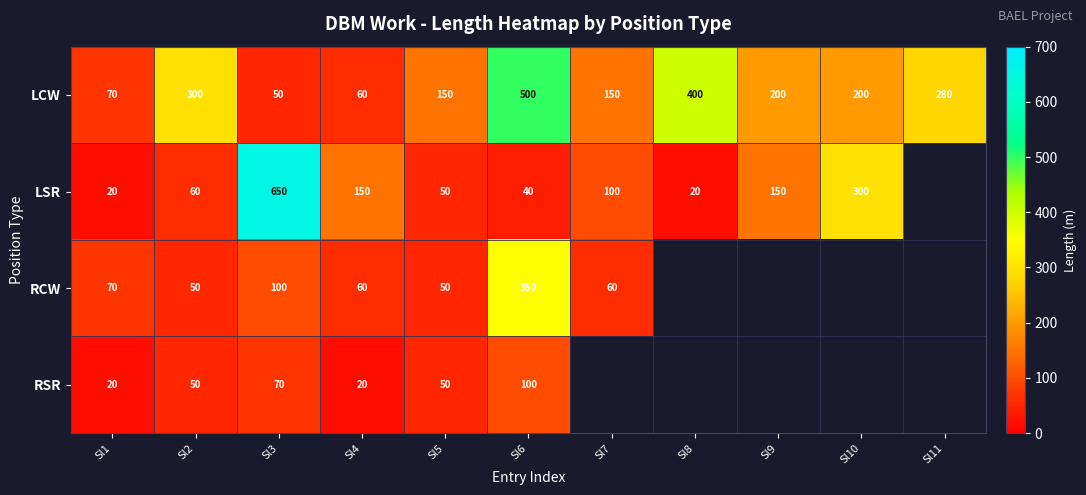

What is the difference between the highest and lowest values at Sl6?

460